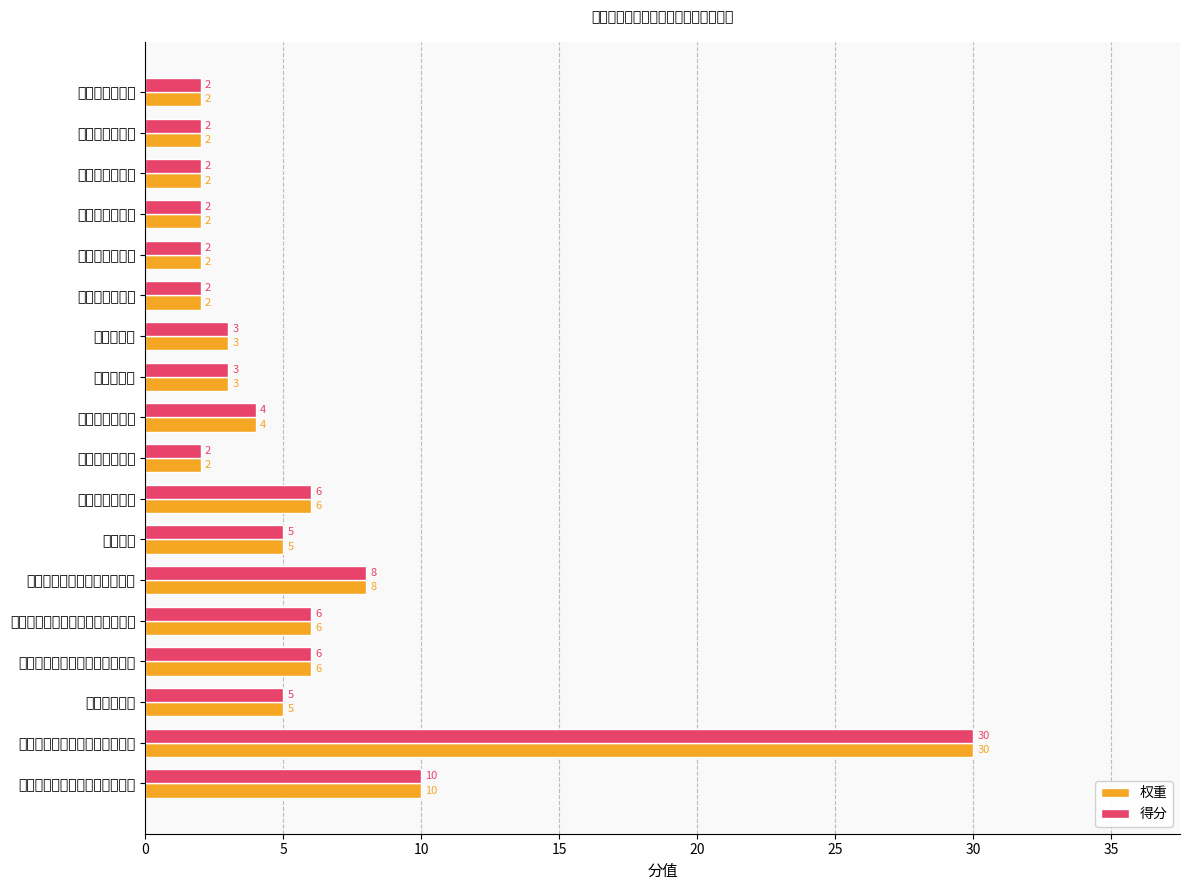

What is the maximum value shown in the chart?

30